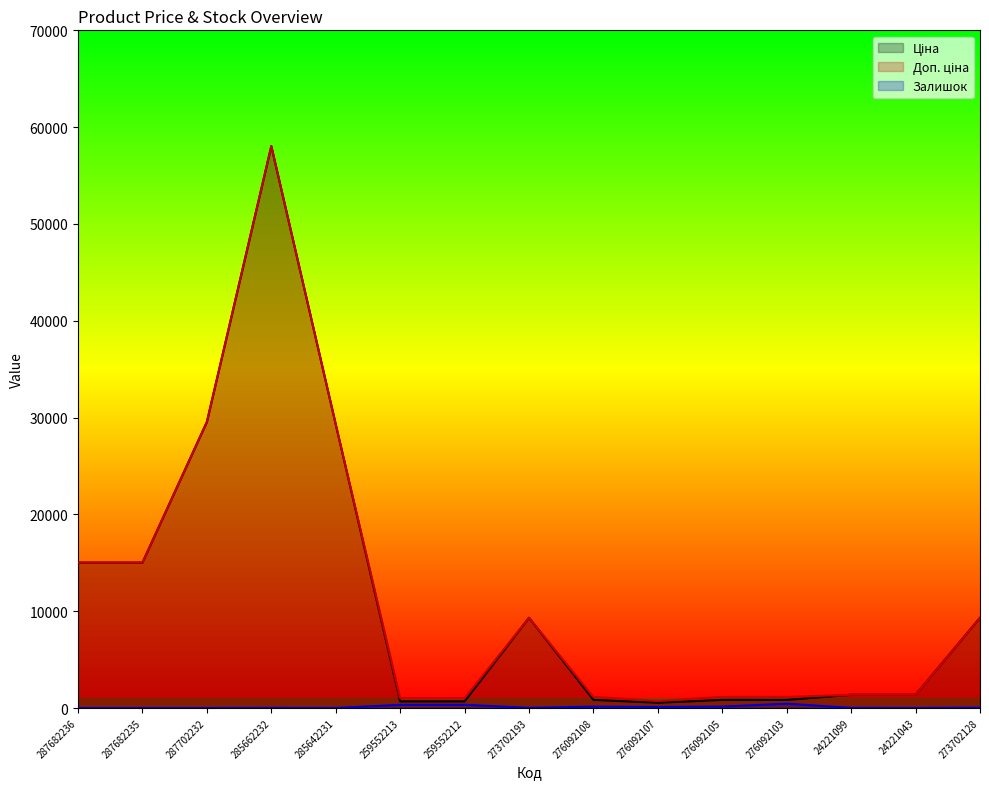

What is the sum of the Ціна values at 24221099 and 285662232?

59403.3